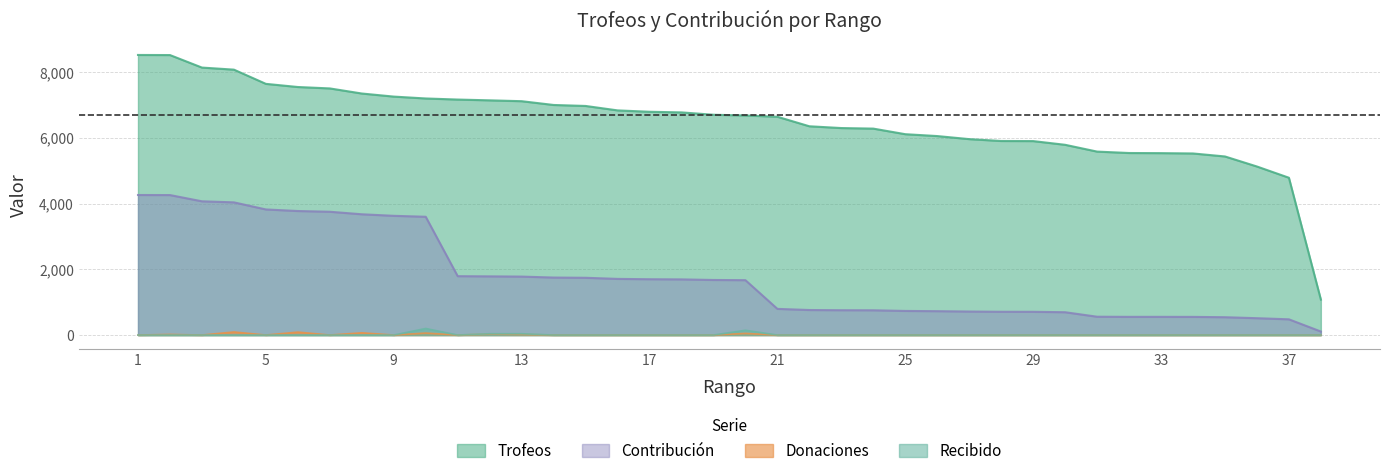

Reading left to right, what are all the values shown in this chart?

Trofeos: 8530	8527	8146	8083	7650	7554	7511	7356	7262	7205	7172	7148	7122	7007	6977	6842	6800	6781	6709	6687	6648	6358	6304	6287	6117	6060	5967	5910	5907	5794	5587	5544	5540	5530	5439	5133	4791	1079
Contribución: 4265	4263	4073	4041	3825	3777	3755	3678	3631	3602	1793	1787	1780	1751	1744	1710	1700	1695	1677	1671	797	762	756	754	734	727	716	709	708	695	558	554	554	553	543	513	479	107
Donaciones: 0	18	0	94	0	90	0	68	0	60	0	28	18	0	0	0	0	0	0	50	0	0	0	0	0	0	0	0	0	0	0	0	0	0	0	0	0	0
Recibido: 0	0	0	0	0	0	0	0	0	200	0	40	40	0	0	0	0	0	0	146	0	0	0	0	0	0	0	0	0	0	0	0	0	0	0	0	0	0